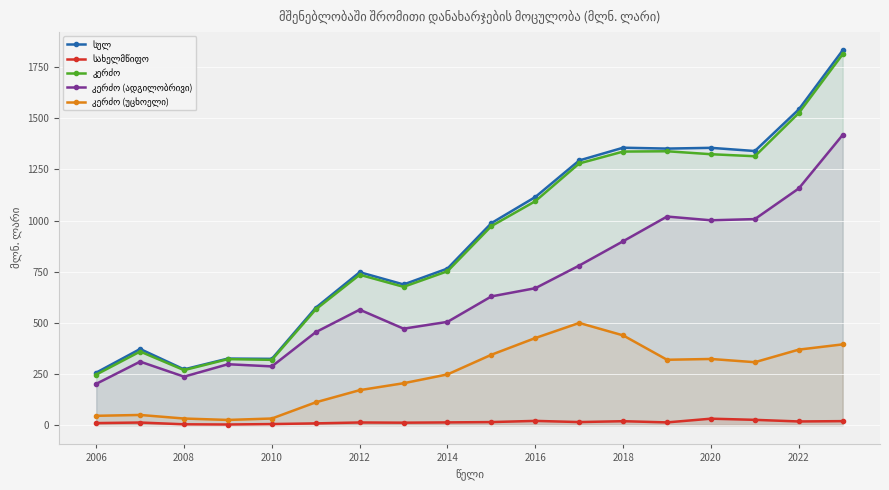

What is the maximum value shown in the chart?

1832.7